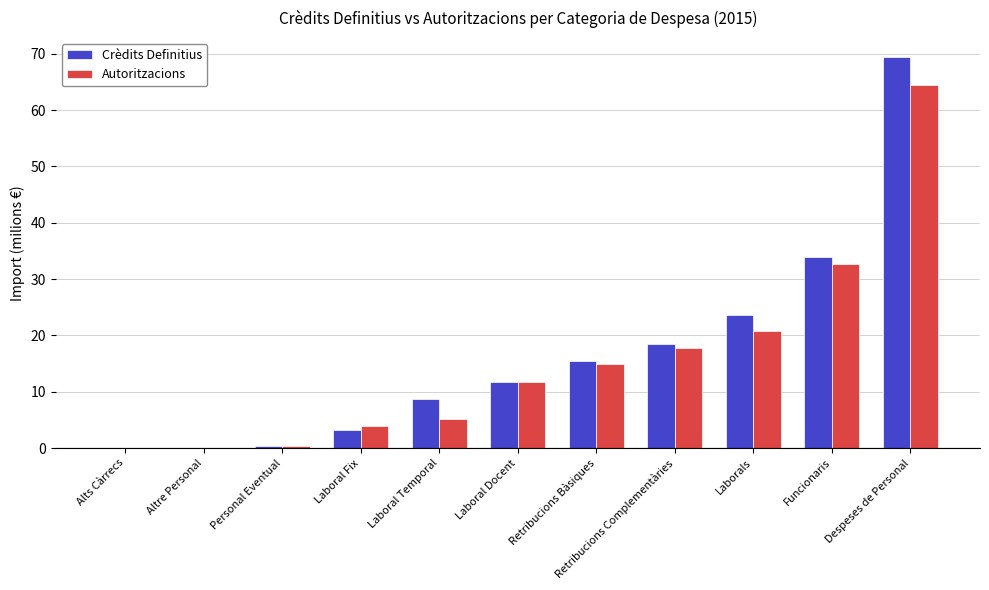

How many groups of bars are there?

11